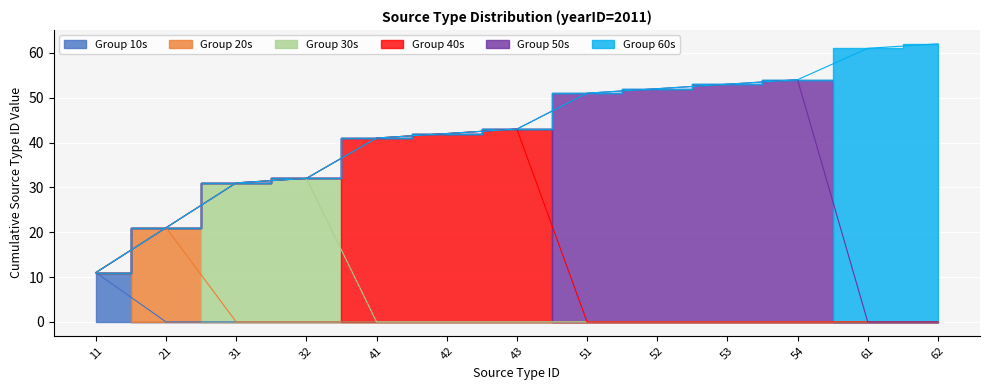

Does the chart display data point markers on the line(s)?

No